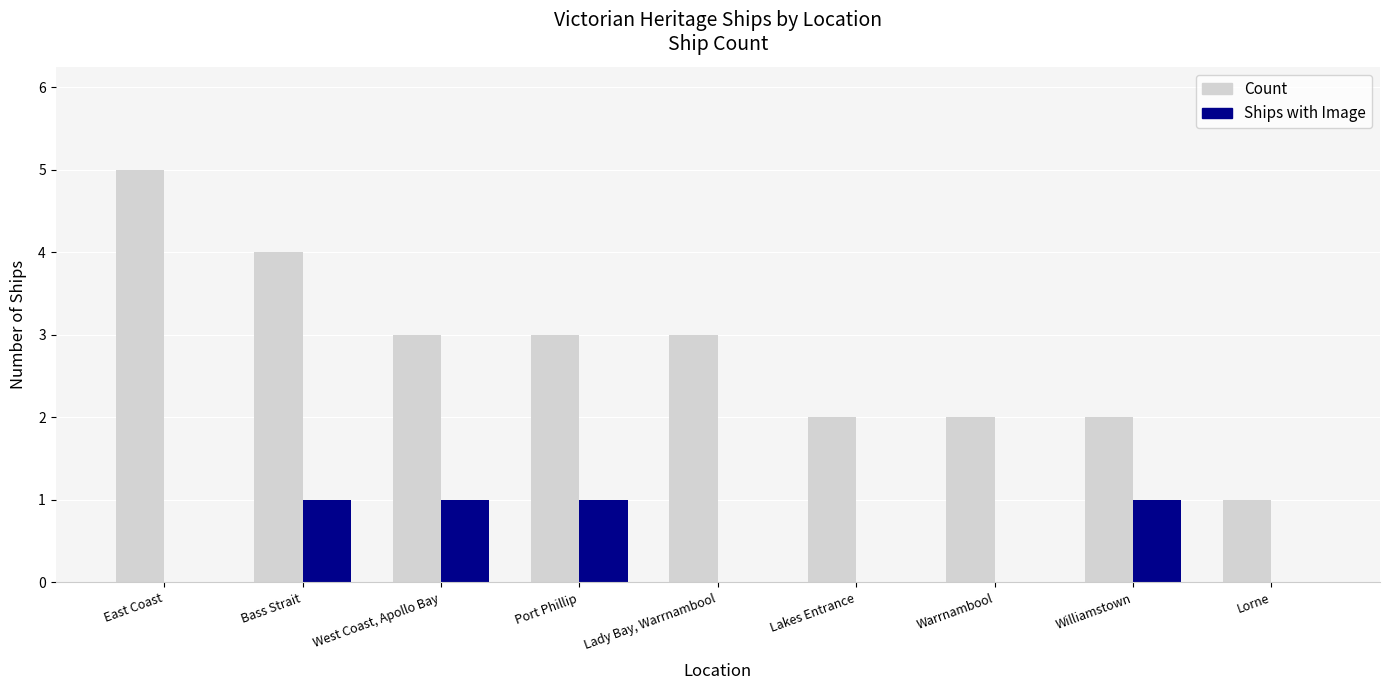

What is the sum of the Count values at Lakes Entrance and Warrnambool?

4